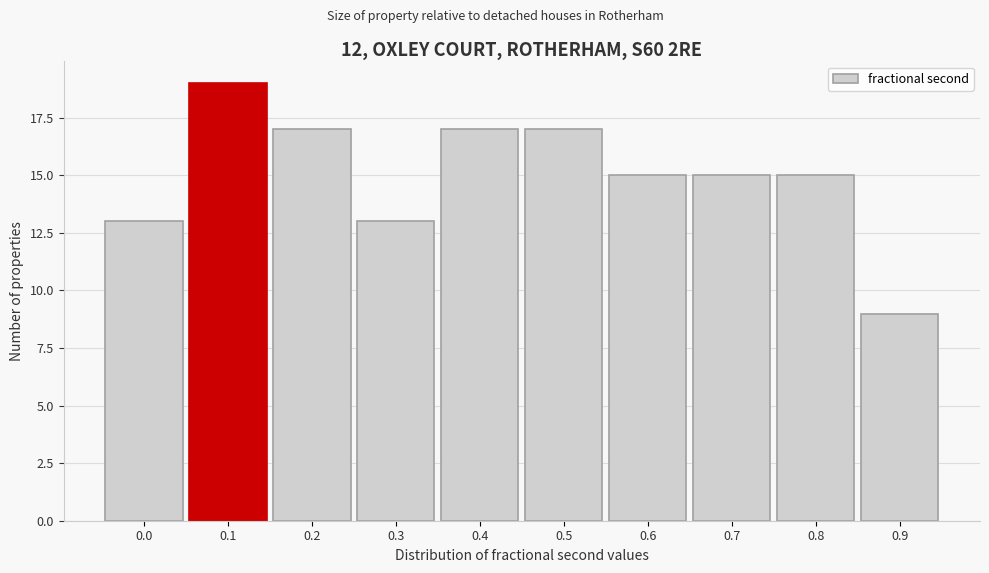

Reading right to left, list all the values displayed in this chart.

9	15	15	15	17	17	13	17	19	13